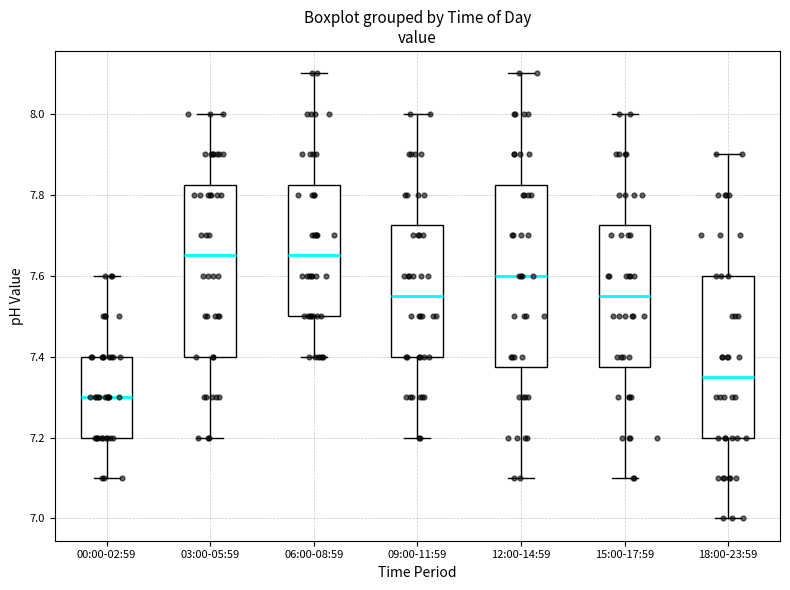

Which box is the tallest, from its lower edge to its upper edge?

12:00-14:59